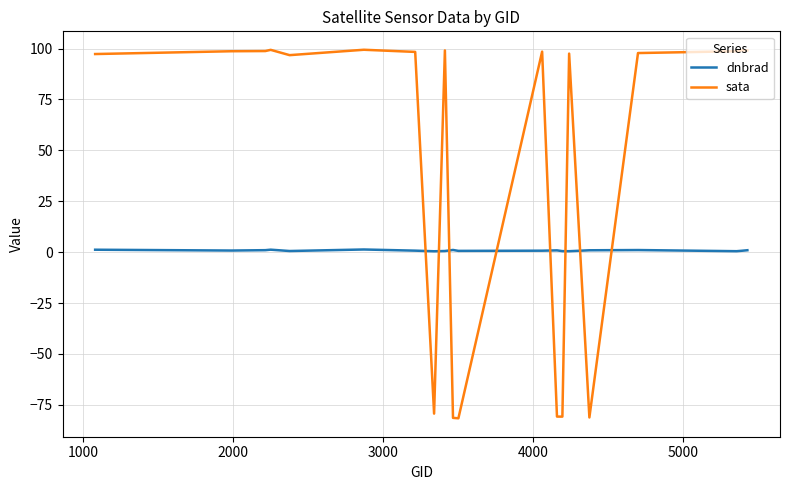

Rank the series by their average value, from highest to lowest.

sata, dnbrad